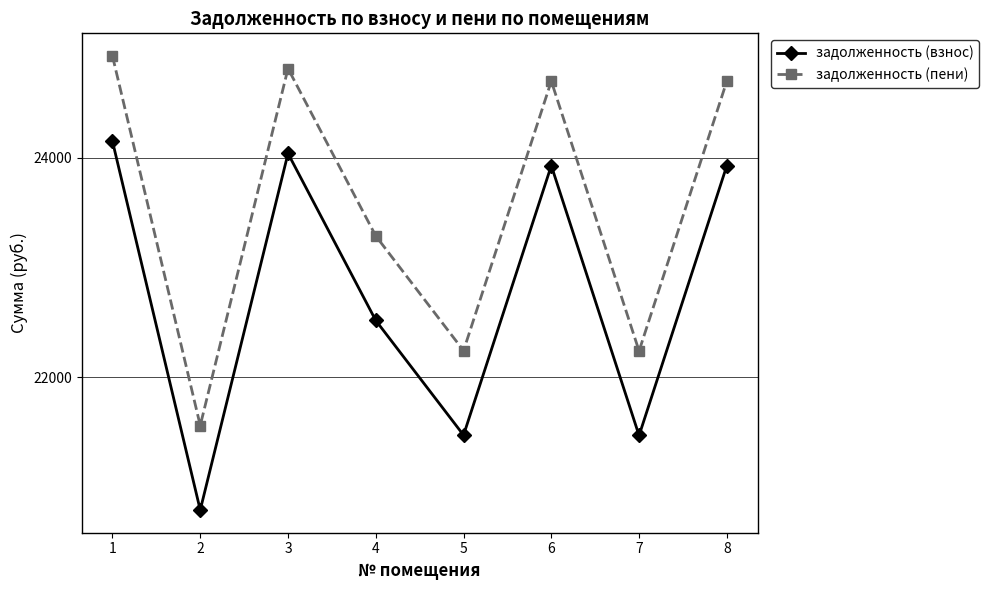

The value of задолженность (взнос) at 4 is 22518.4. True or false?

True